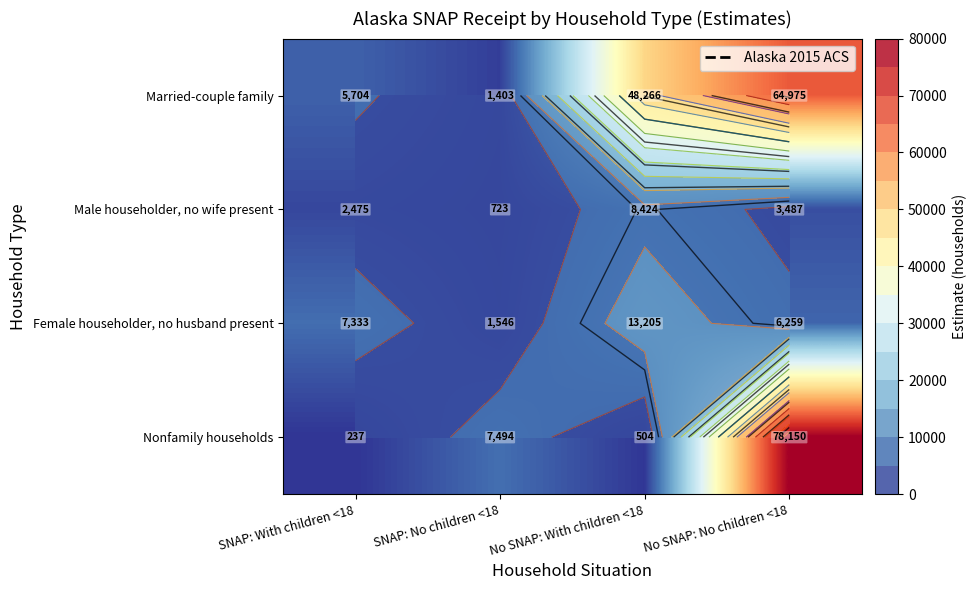

Which series changed the most between SNAP: No children <18 and No SNAP: No children <18?

Nonfamily households